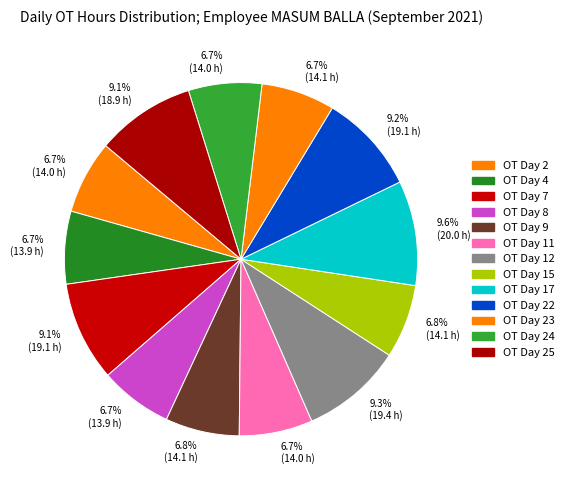

To the nearest percent, what is the average slice percentage?

8%